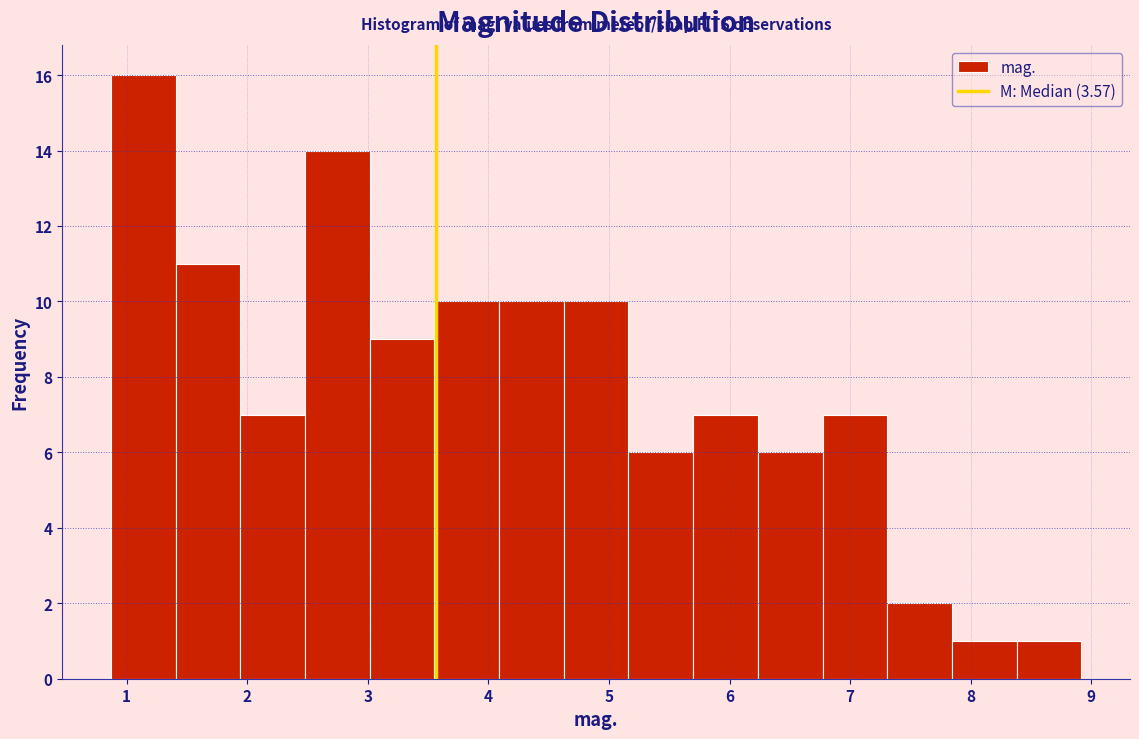

Reading left to right, transcribe this chart: for each bar, give the range it covers on the x-axis and its height. Neither the bar edges nor the heights are printed on the chart, so give them approximately, as read against the axes.

0.9 to 1.4: 16
1.4 to 1.9: 11
1.9 to 2.5: 7
2.5 to 3.0: 14
3.0 to 3.6: 9
3.6 to 4.1: 10
4.1 to 4.6: 10
4.6 to 5.2: 10
5.2 to 5.7: 6
5.7 to 6.2: 7
6.2 to 6.8: 6
6.8 to 7.3: 7
7.3 to 7.8: 2
7.8 to 8.4: 1
8.4 to 8.9: 1